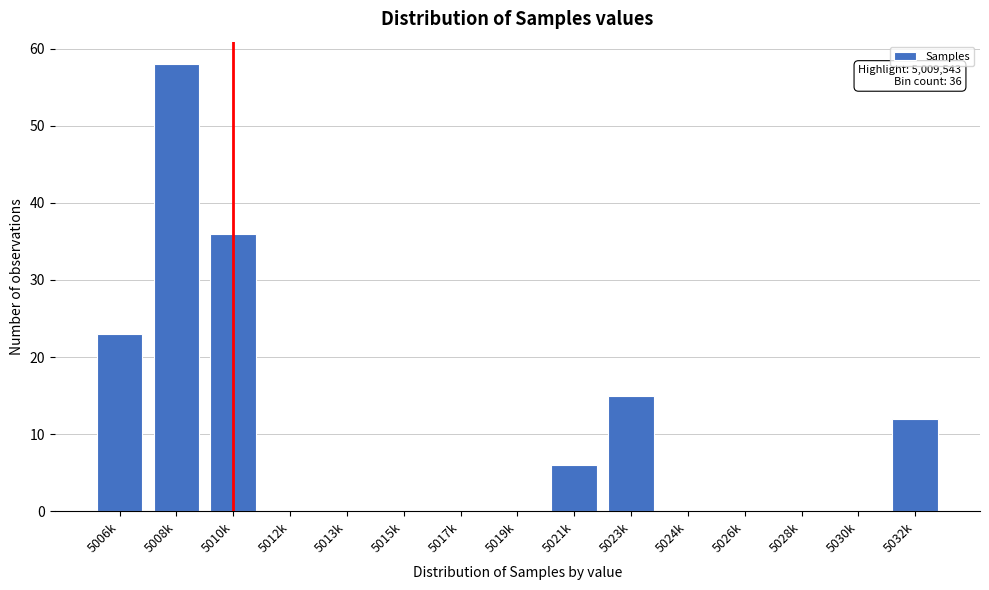

Reading left to right, list all the values displayed in this chart.

5006k=23	5008k=58	5010k=36	5012k=0	5013k=0	5015k=0	5017k=0	5019k=0	5021k=6	5023k=15	5024k=0	5026k=0	5028k=0	5030k=0	5032k=12